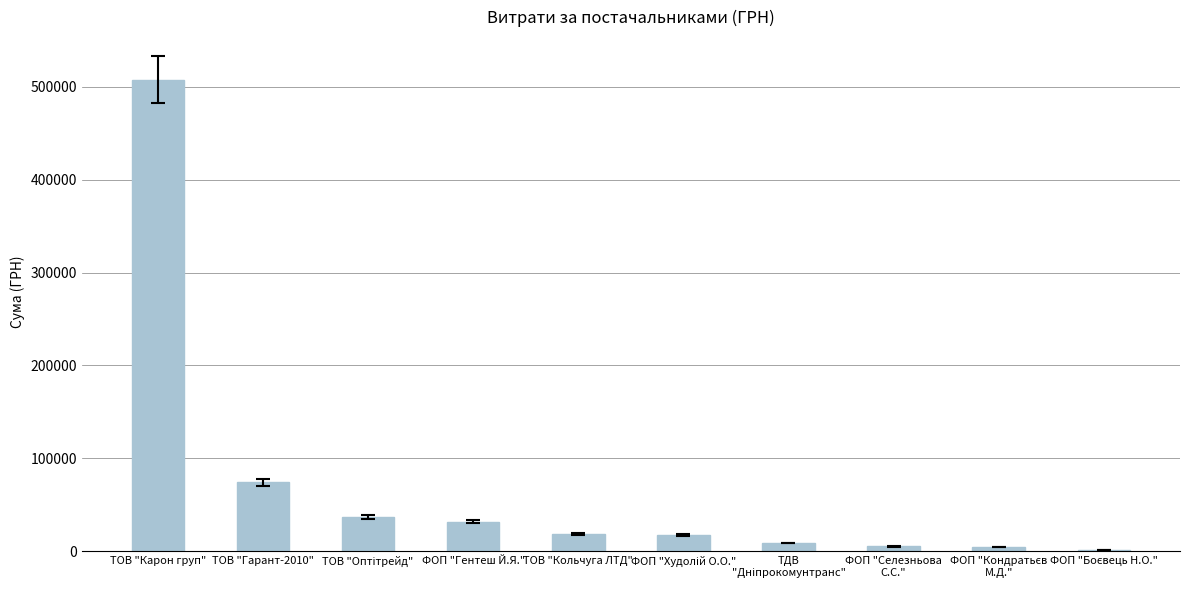

Where is the data nearest to the value 254525?

ТОВ "Гарант-2010"